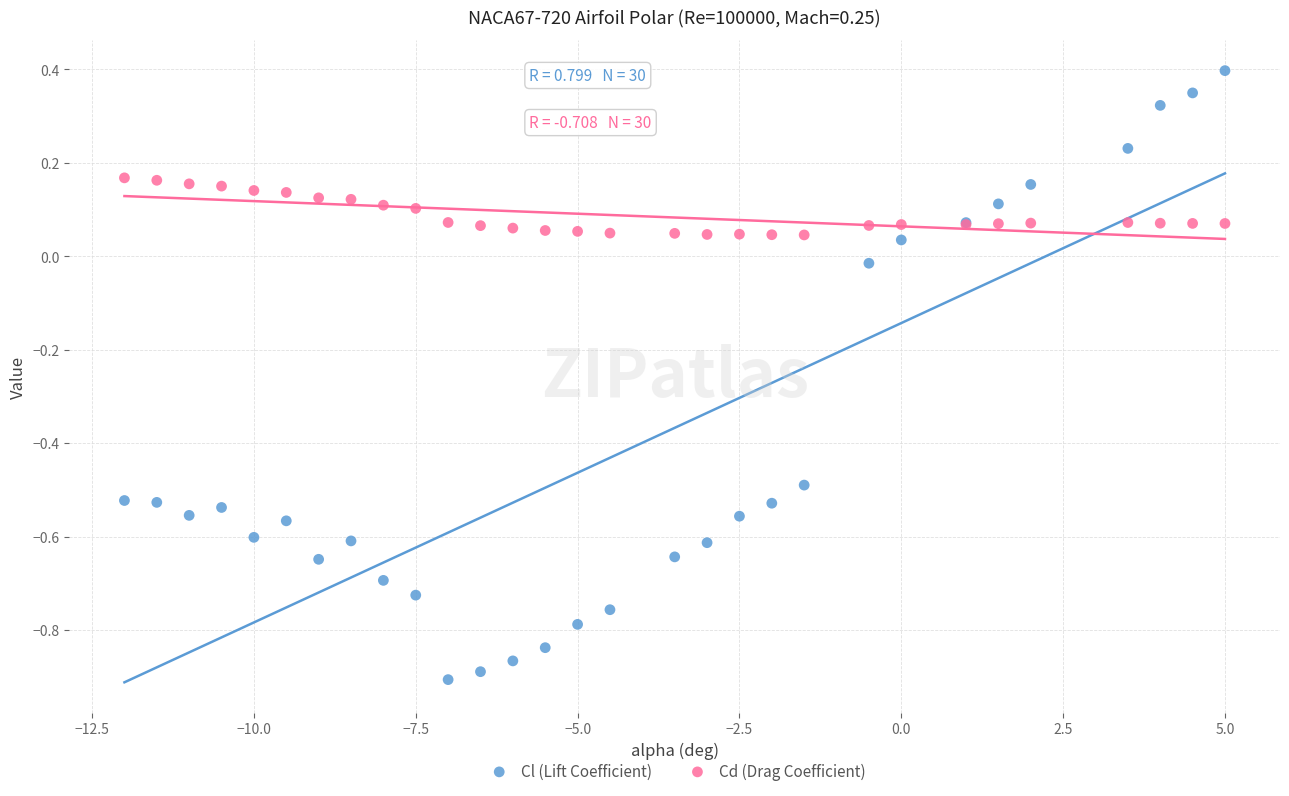

Which series contains the lowest Y value?

Cl (Lift Coefficient)